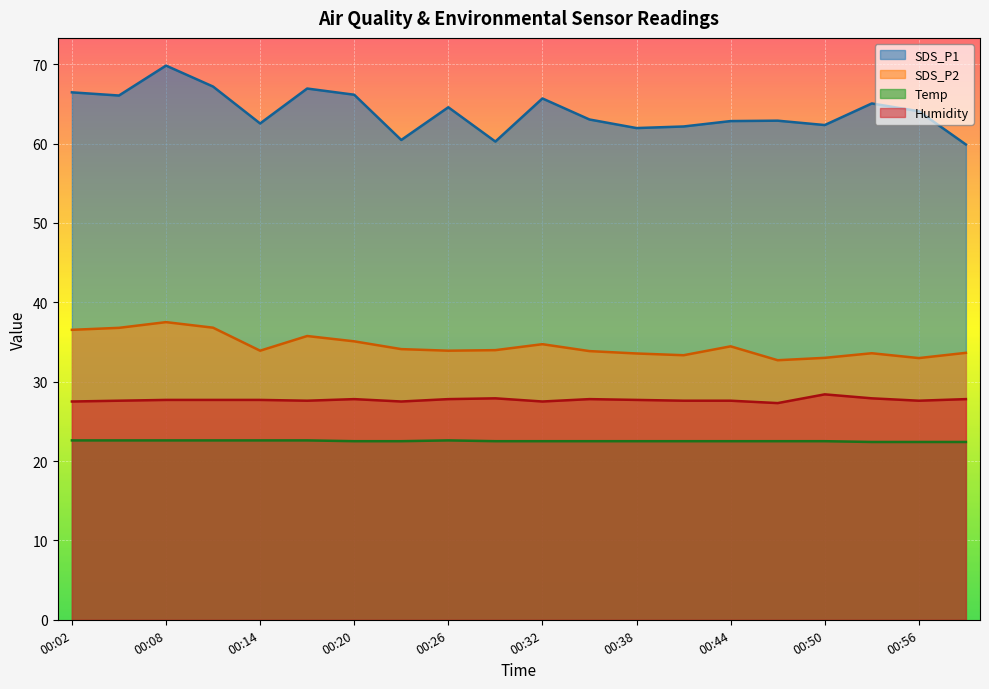

True or false: SDS_P2 and Temp intersect in this chart.

False